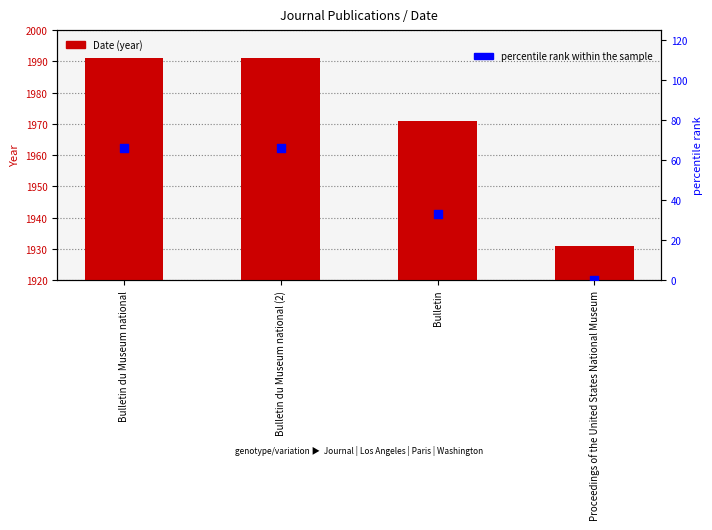

Which series has the largest Y range (max minus min)?

percentile rank within the sample